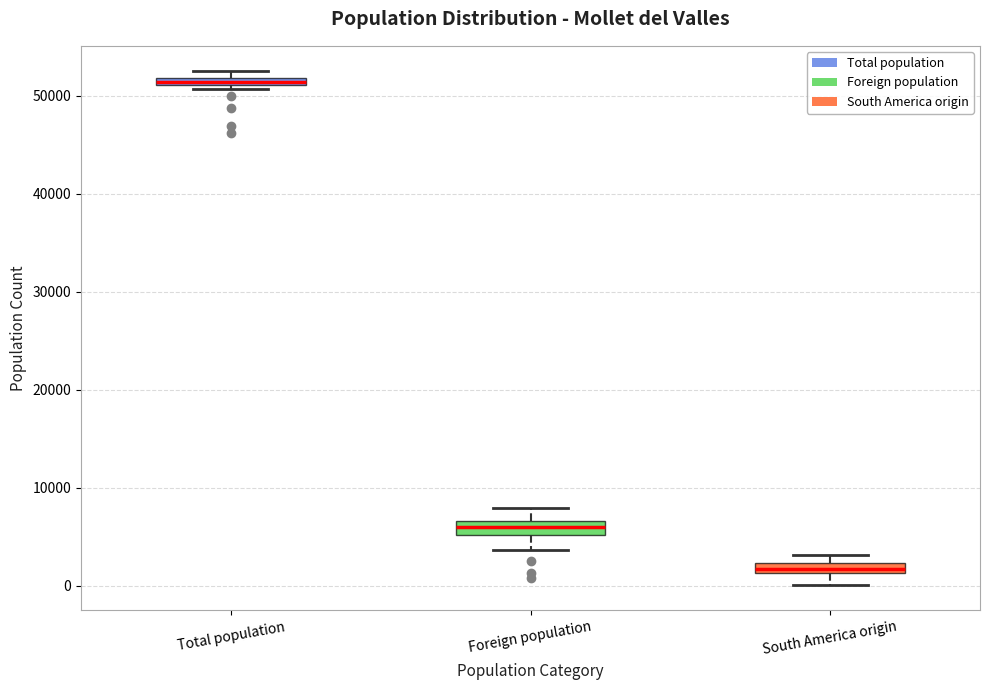

Where is the lower edge of the box for South America origin on the y-axis? The values are not printed on the chart, so give them approximately, as read against the axis.

1000